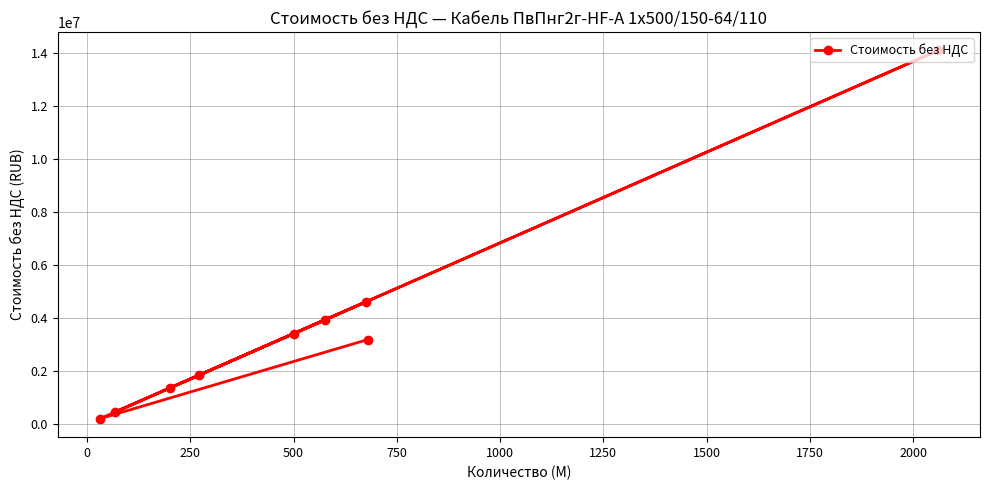

What is the difference between the maximum and second lowest values?

13613681.5